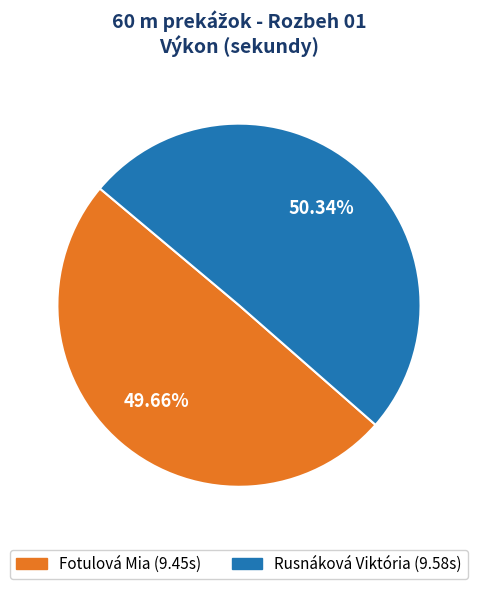

Which has a higher value, Fotulová Mia or Rusnáková Viktória?

Rusnáková Viktória